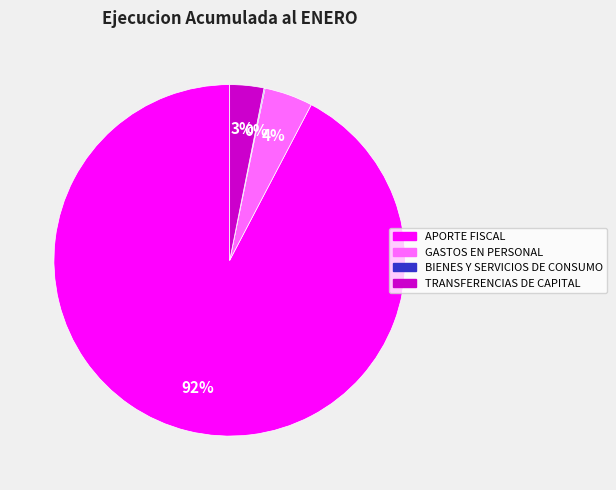

Does any single category account for the majority?

Yes